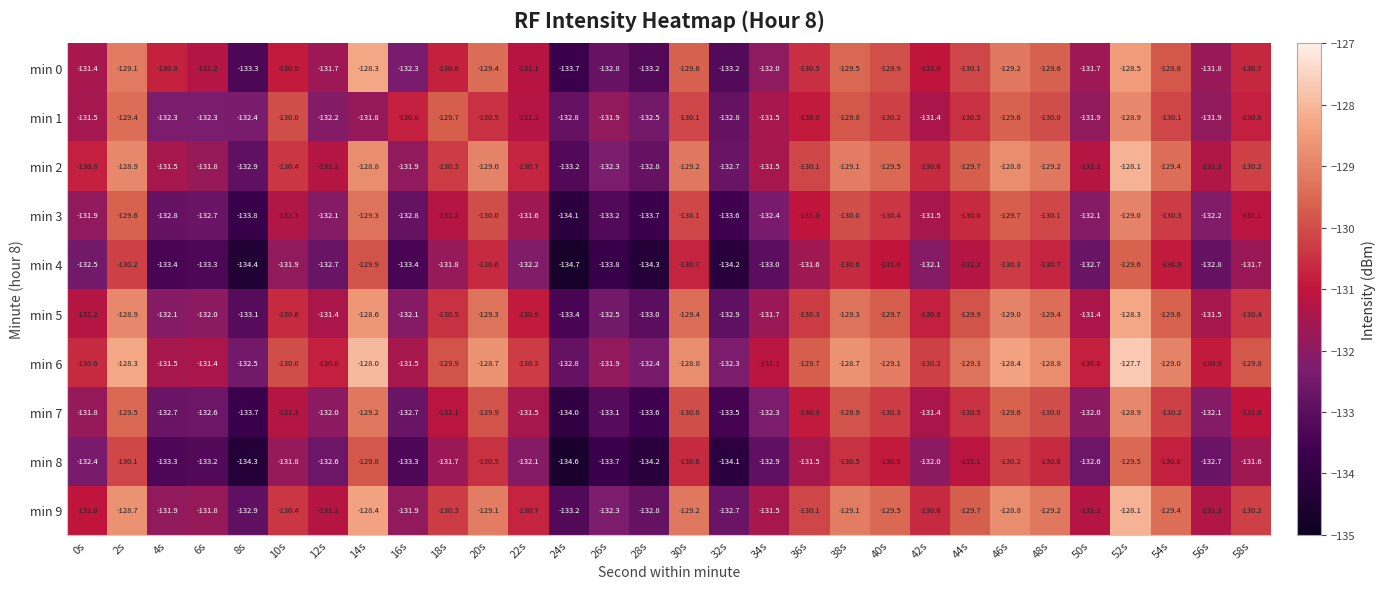

The value of min 1 at 24s is -49.8. True or false?

False